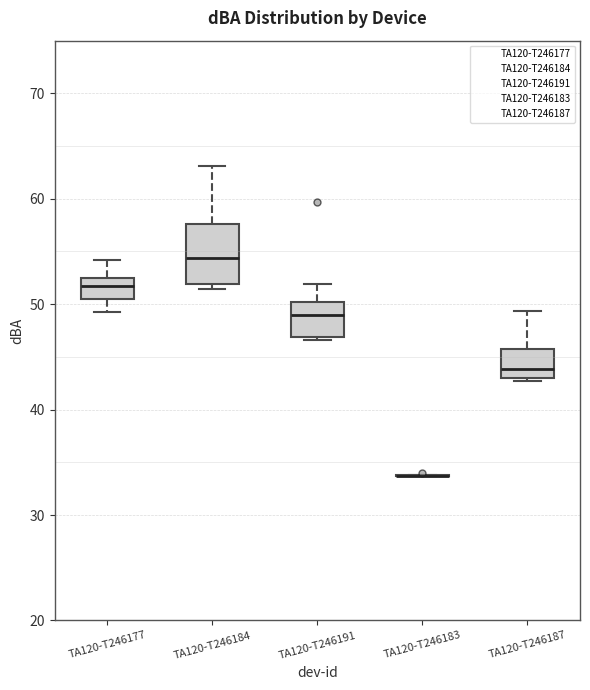

Where does the upper whisker of the box for TA120-T246177 end on the y-axis? The values are not printed on the chart, so give them approximately, as read against the axis.

54